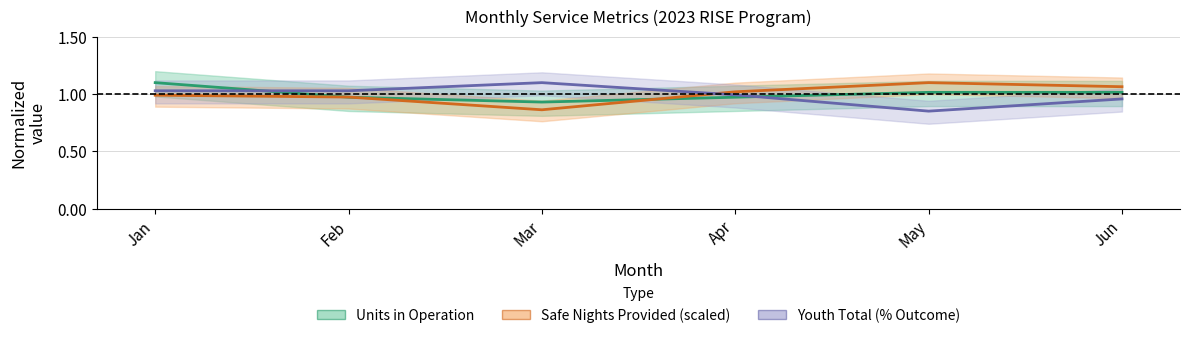

Reading left to right, extract all data points from this chart.

Units in Operation: 1.1	1.0	0.9	1.0	1.0	1.0
Safe Nights Provided (scaled): 1.0	1.0	0.9	1.0	1.1	1.1
Youth Total (% Outcome): 1.0	1.0	1.1	1.0	0.9	1.0